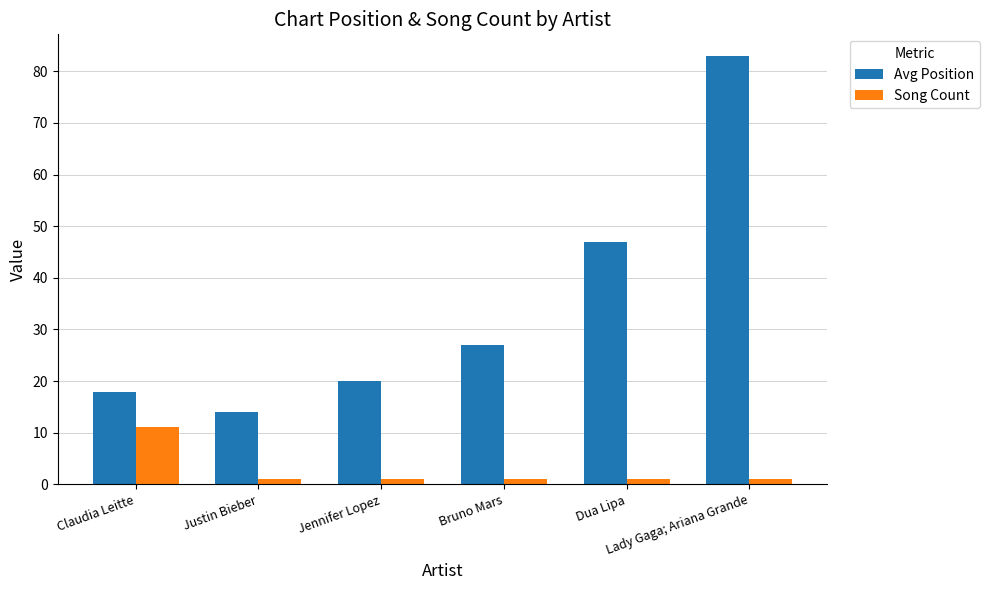

What are all the series names shown in the legend?

Avg Position, Song Count